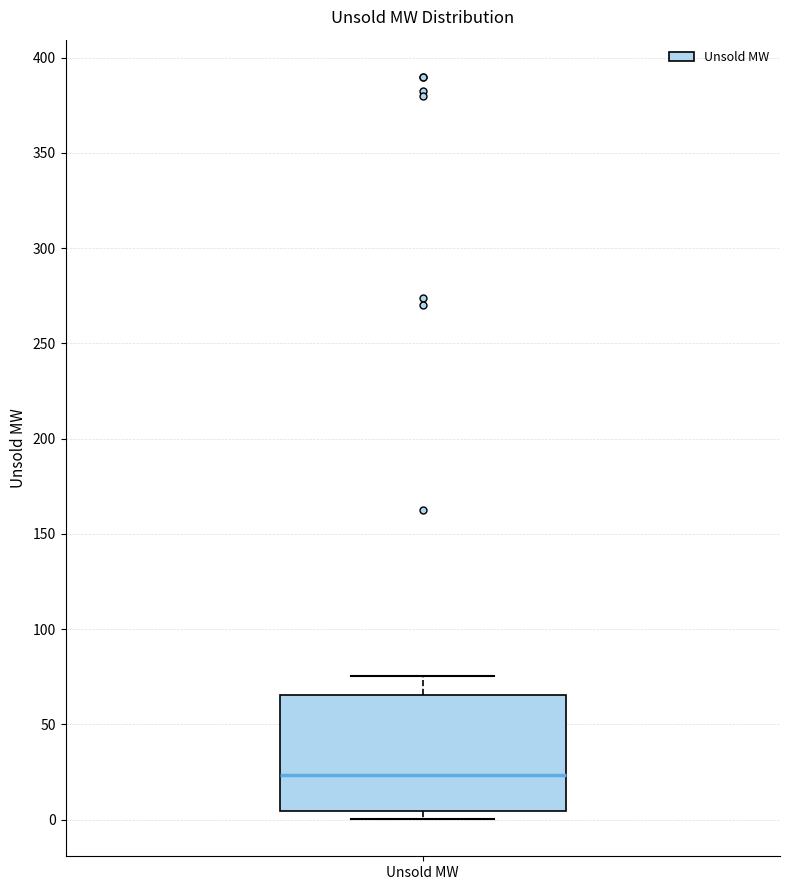

Read this box plot against the y-axis: the position of the median line, the range covered by the box, and the ends of both whiskers. The values are not printed on the chart, so give them approximately, as read against the axis.

median 25, box 5 to 65, whiskers 0 to 75